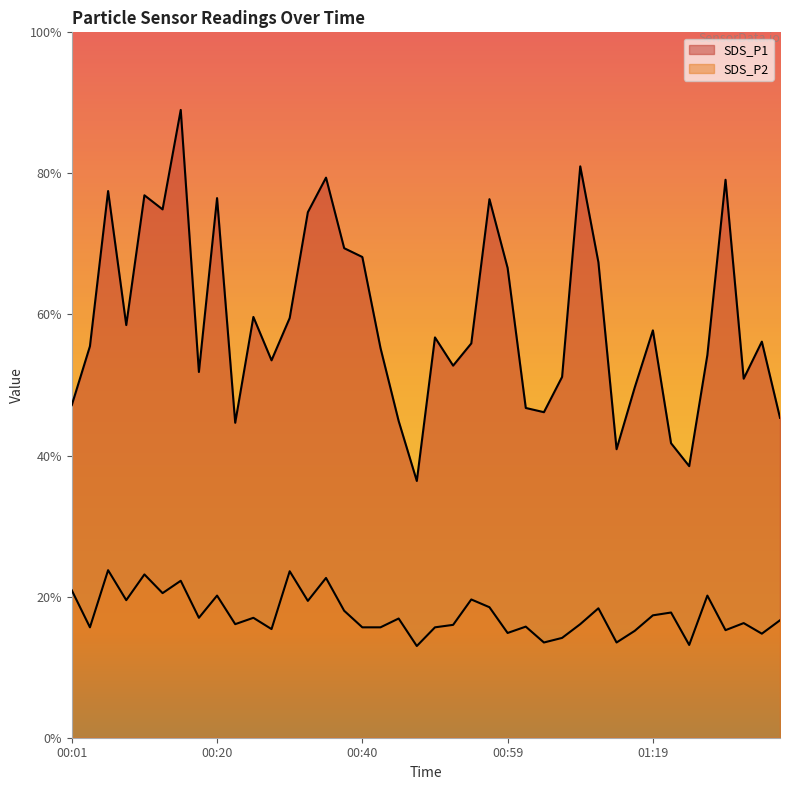

At 01:19, list the series in order from smallest to largest.

SDS_P2, SDS_P1